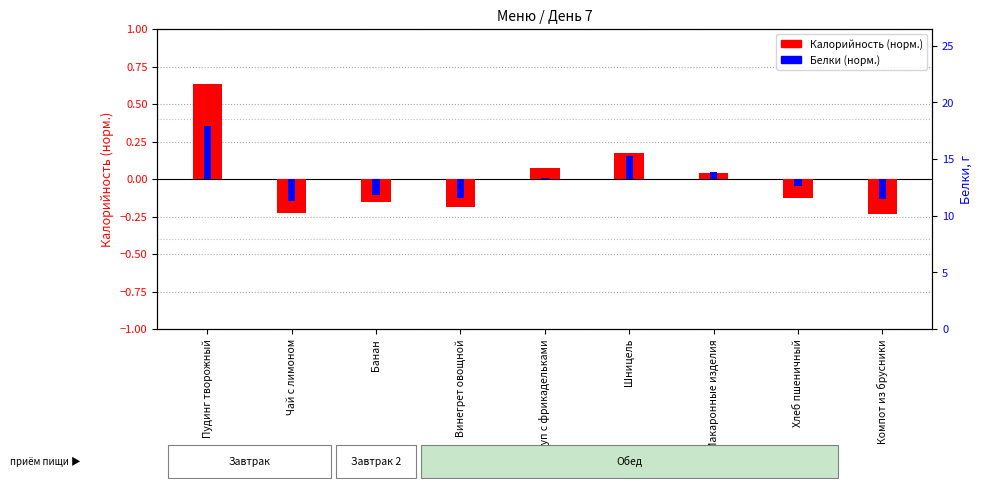

At how many categories does at least one series exceed 0?

4